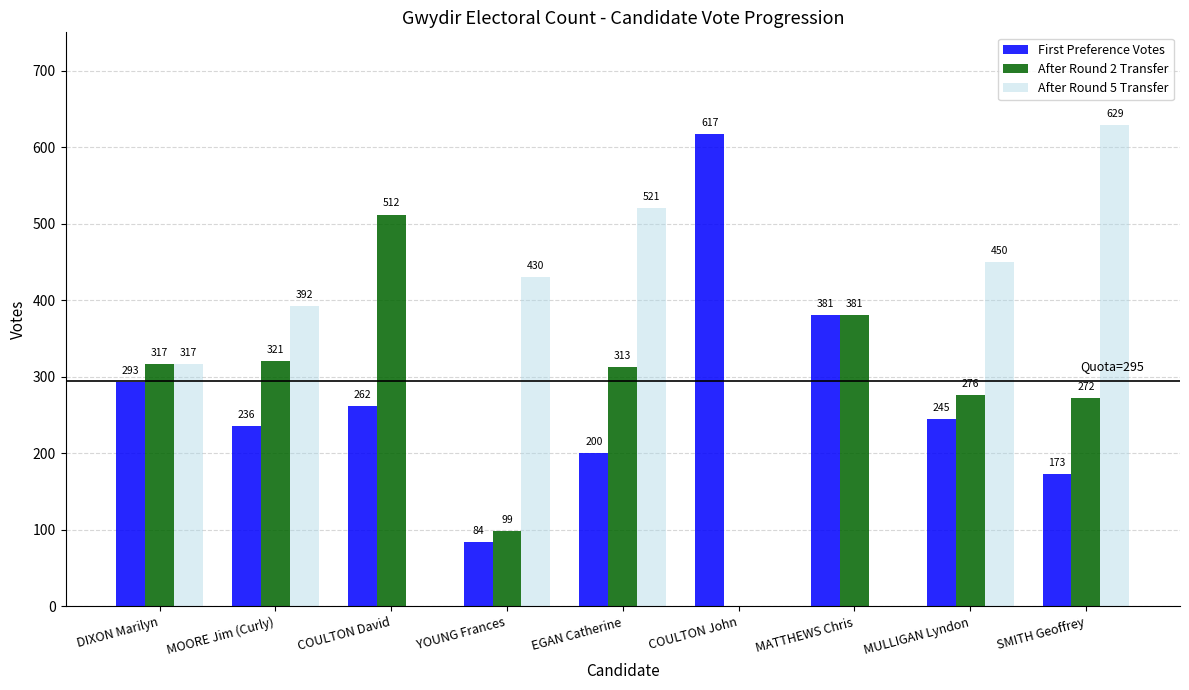

At which category is the sum across all series the highest?

SMITH Geoffrey